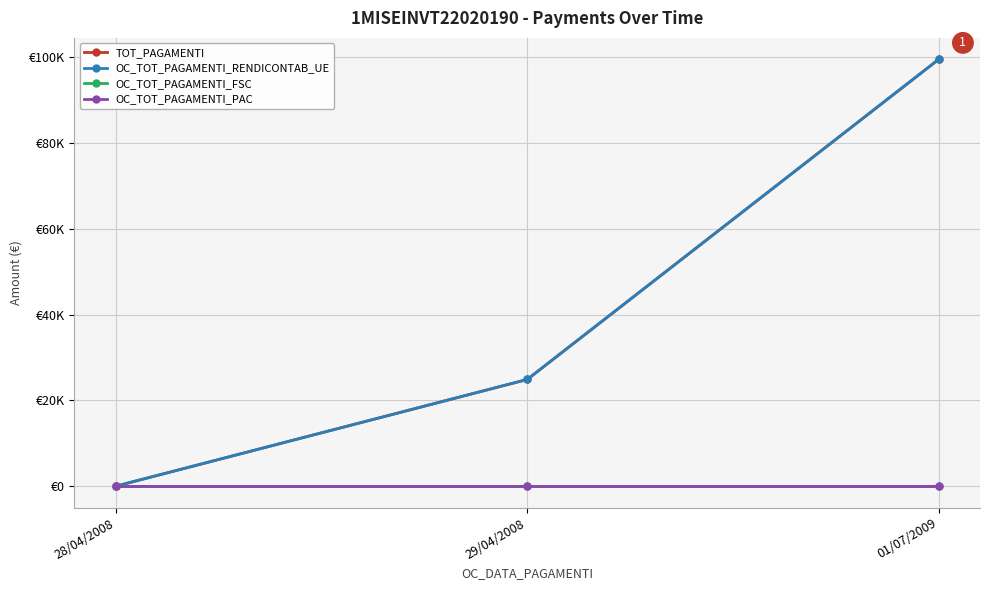

At which category is the sum across all series the highest?

01/07/2009